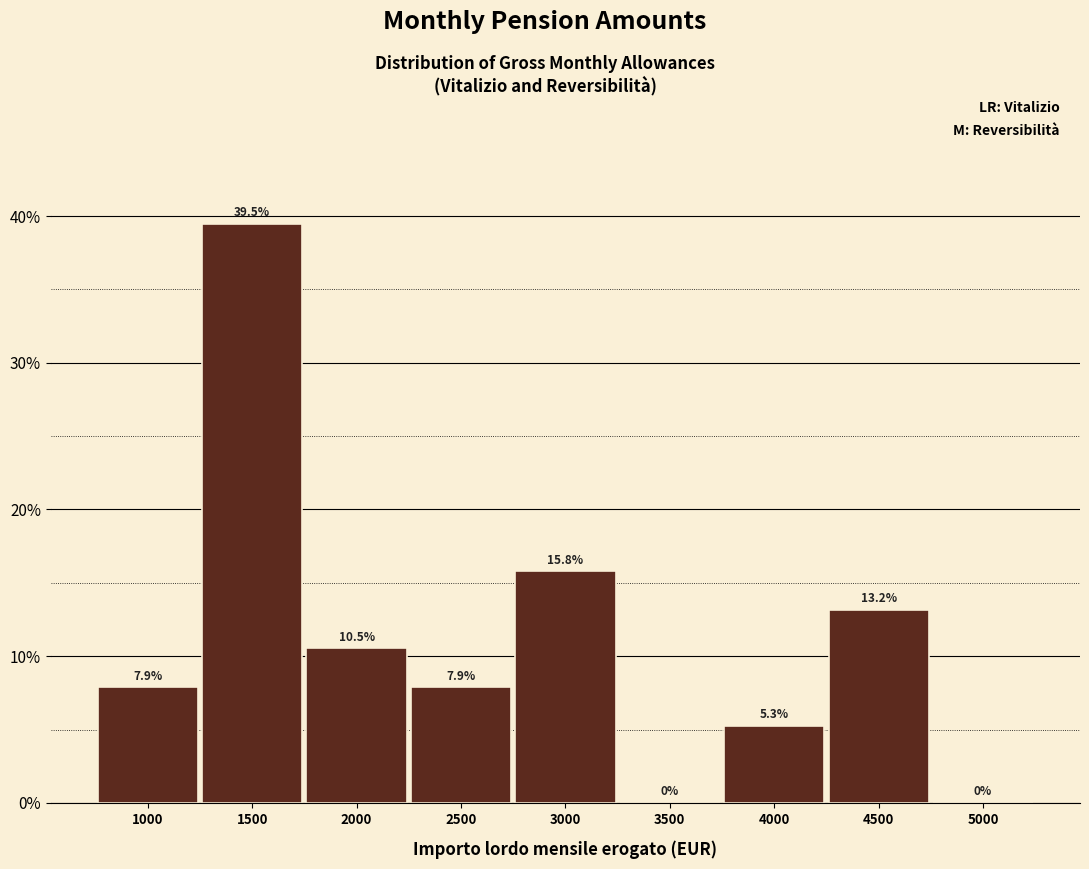

Reading left to right, what are all the values shown in this chart?

1000=7.9	1500=39.5	2000=10.5	2500=7.9	3000=15.8	3500=0.0	4000=5.3	4500=13.2	5000=0.0